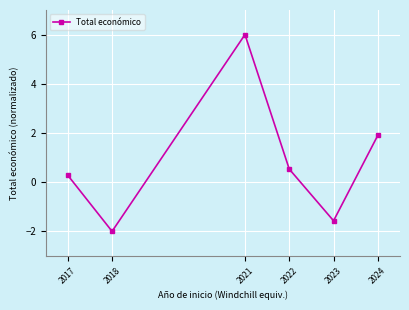

Rank the categories by value from lowest to highest.

2018, 2023, 2017, 2022, 2024, 2021